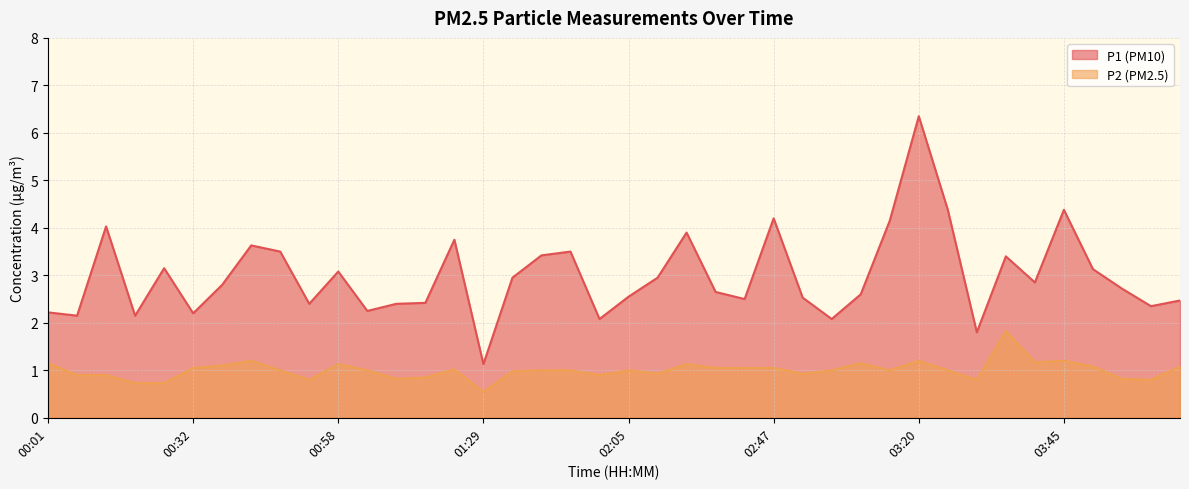

Is the value of P1 at 04:06 greater than the value of P2 at 03:50?

Yes